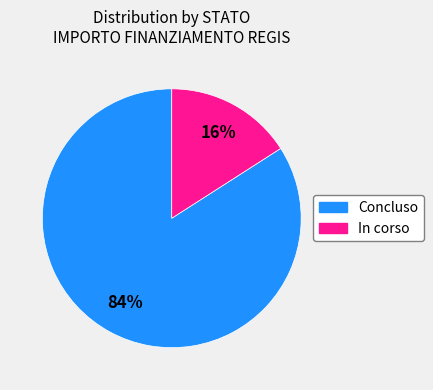

Rank the categories by value from highest to lowest.

Concluso, In corso